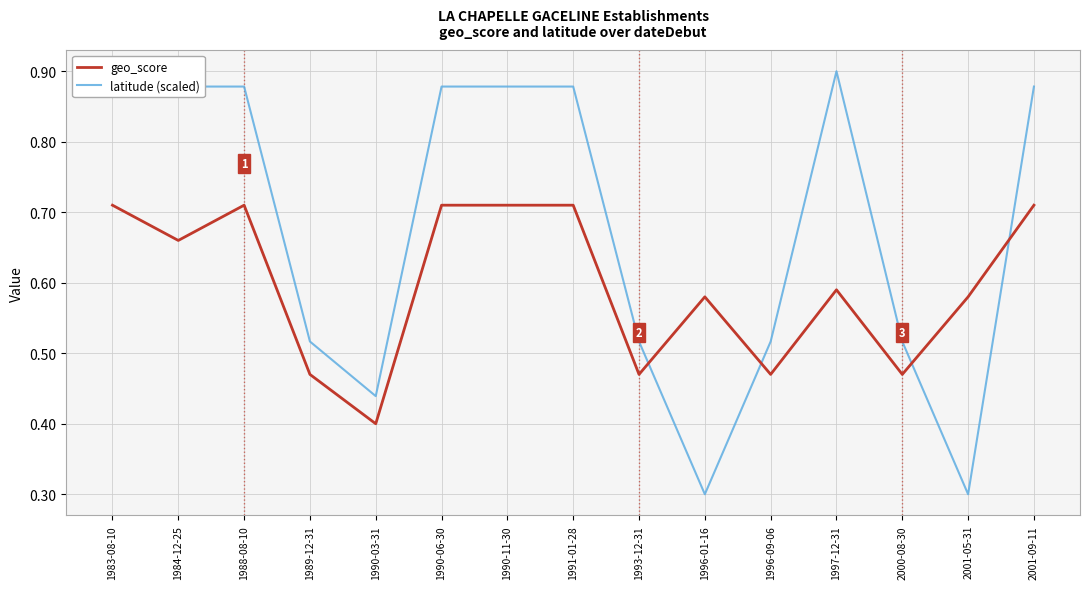

The geo_score series shows 0.2 at 1991-01-28. True or false?

False